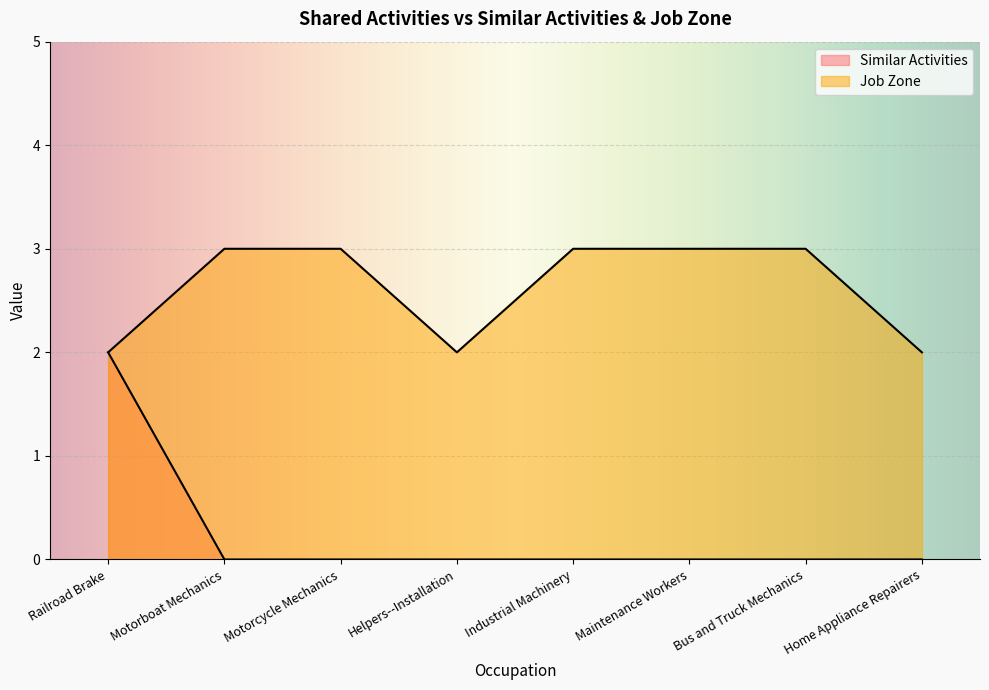

How many lines are shown in the chart?

2